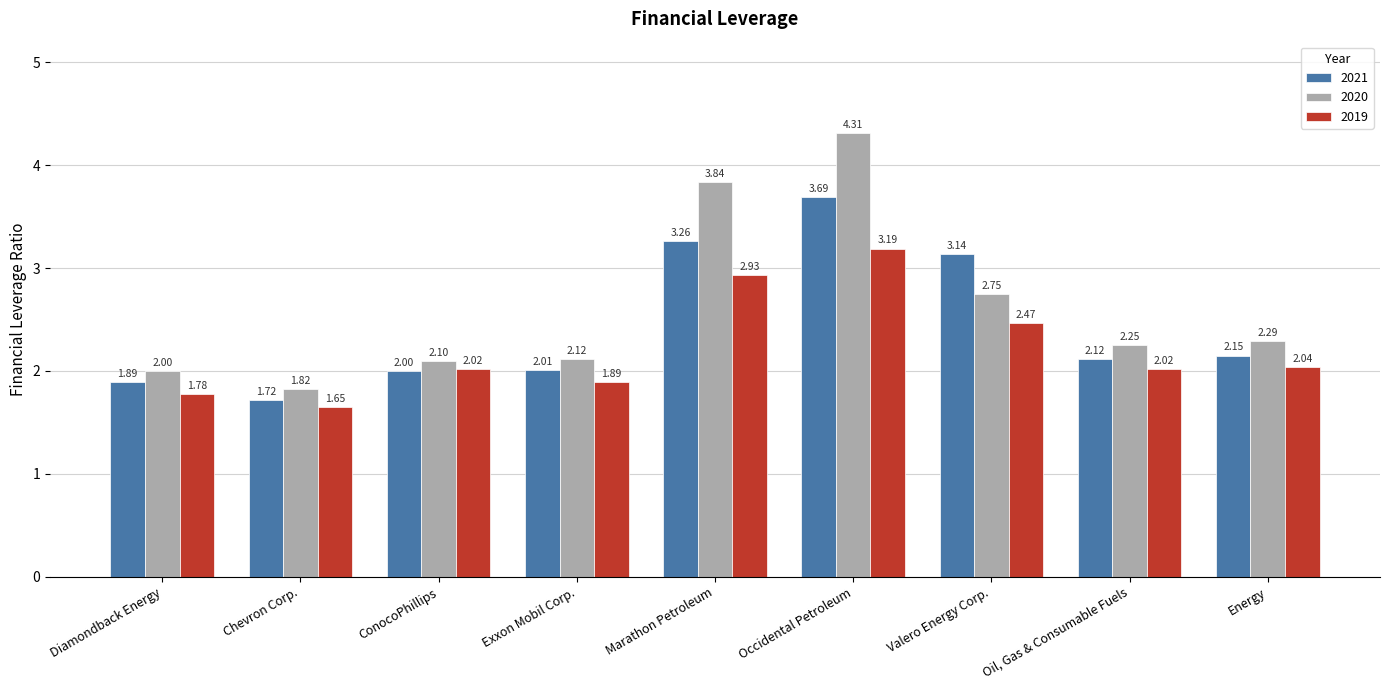

At which label does 2019 reach its minimum?

Chevron Corp.